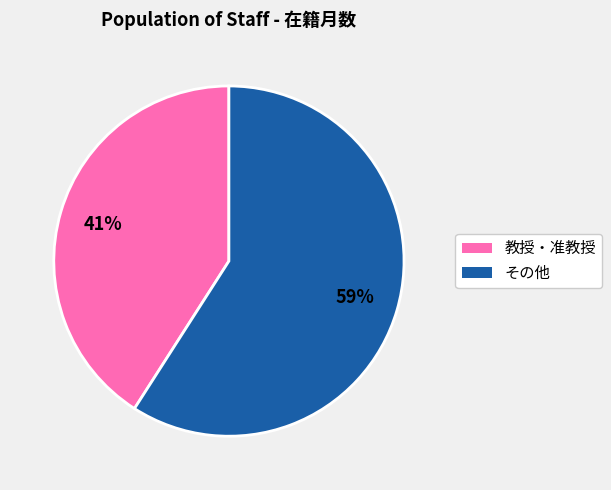

To the nearest percent, what is the average slice percentage?

50%